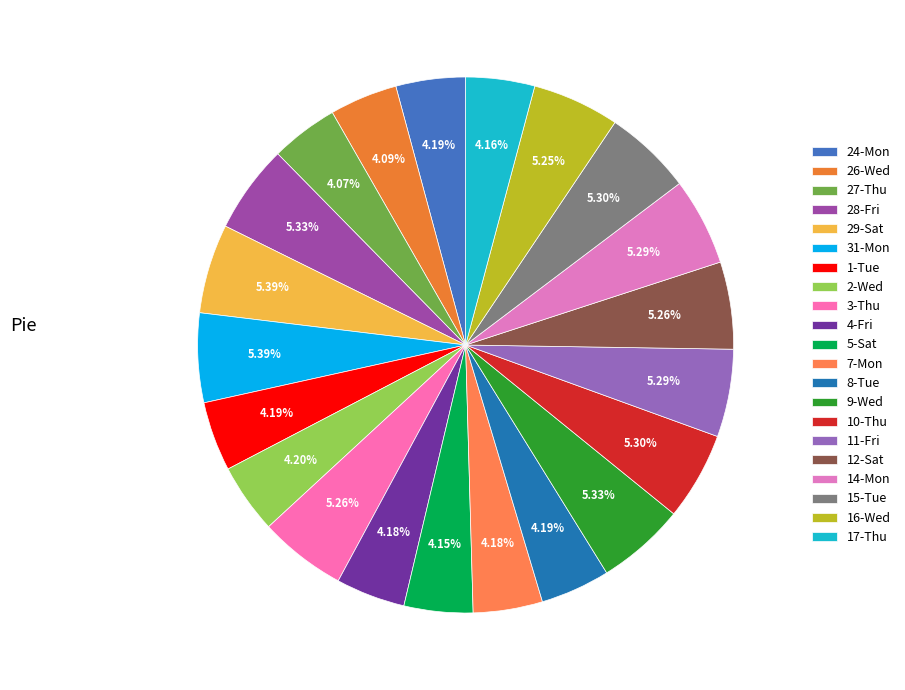

Approximately how many times larger is the value at 11-Fri compared to 16-Wed?

1.0